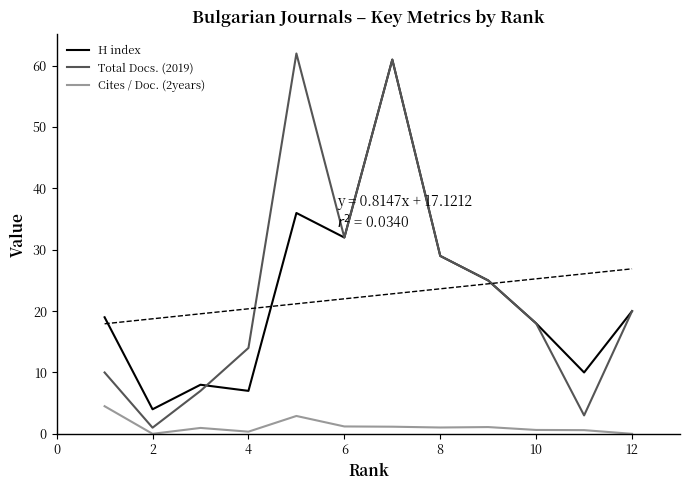

The value of H index at 4 is 7.0. True or false?

True